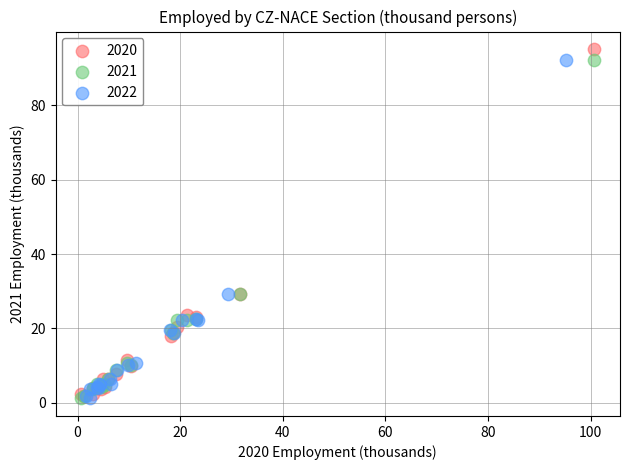

Which series reaches the maximum Y coordinate?

2020